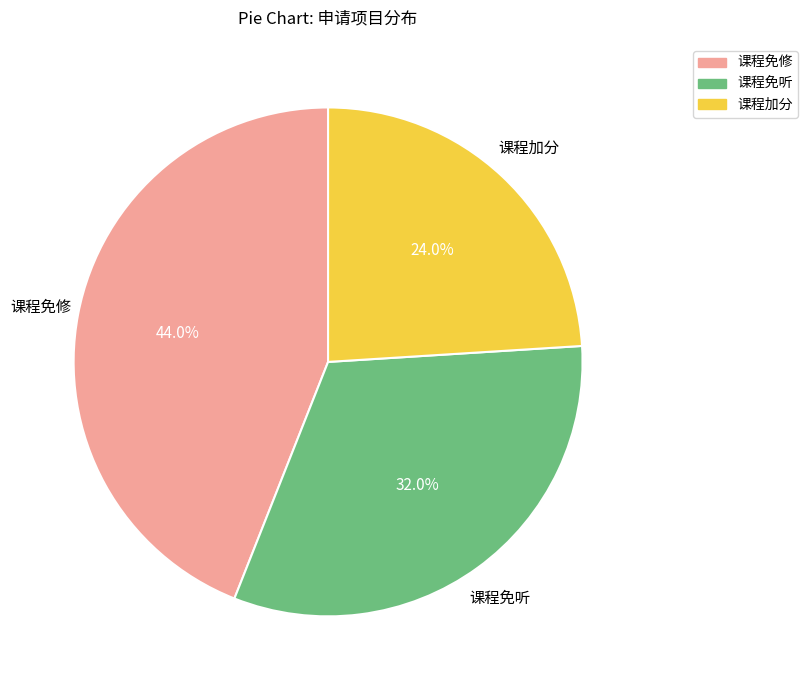

What percentage is the 课程免听 slice, to the nearest percent?

32%